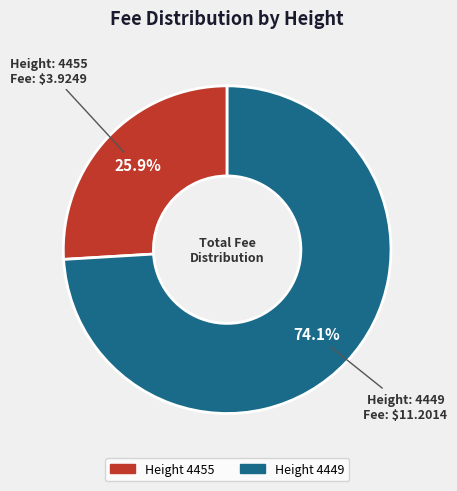

Is there any slice that represents more than half of the pie?

Yes